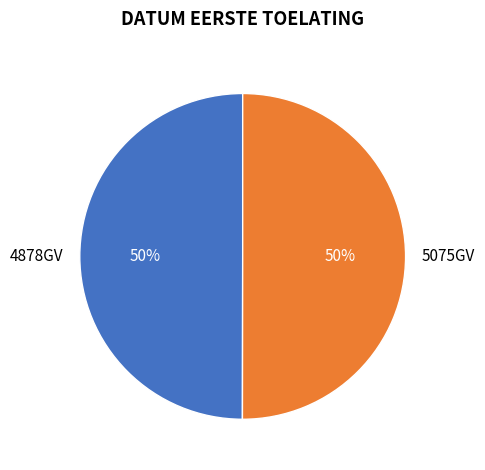

True or false: 4878GV accounts for 50% of the total.

True